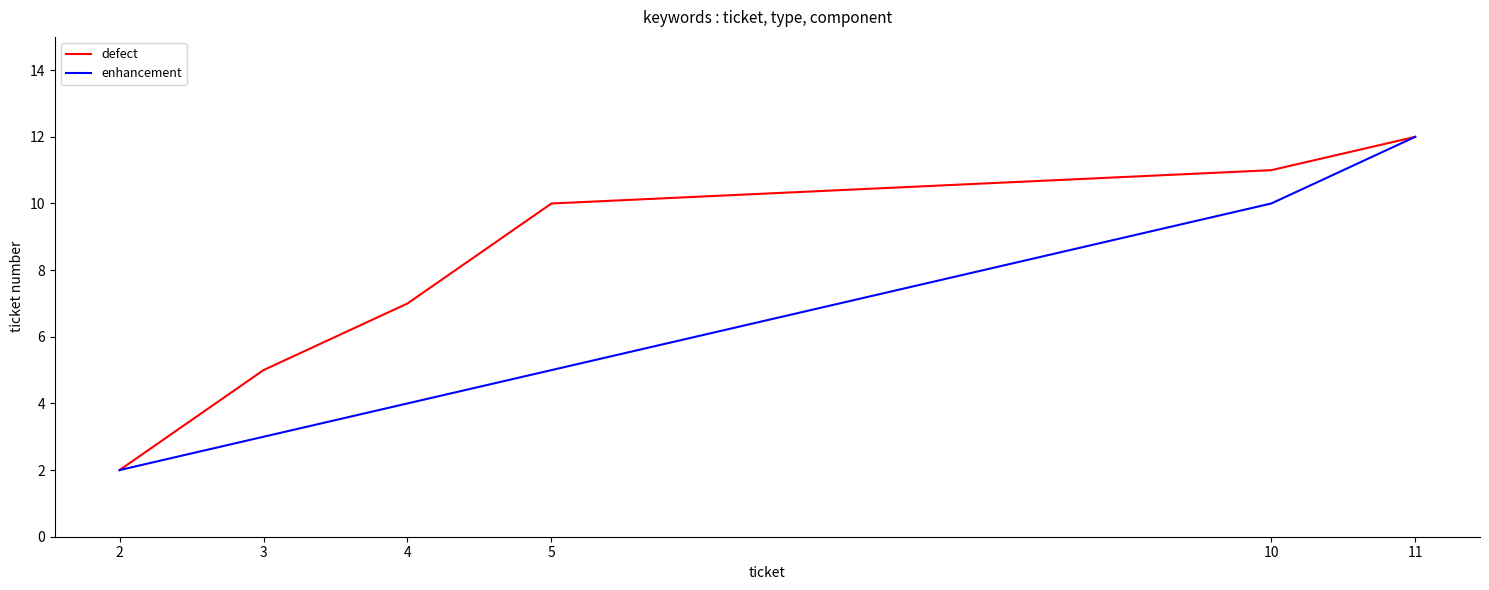

What is the difference between the highest and lowest values at 3?

2